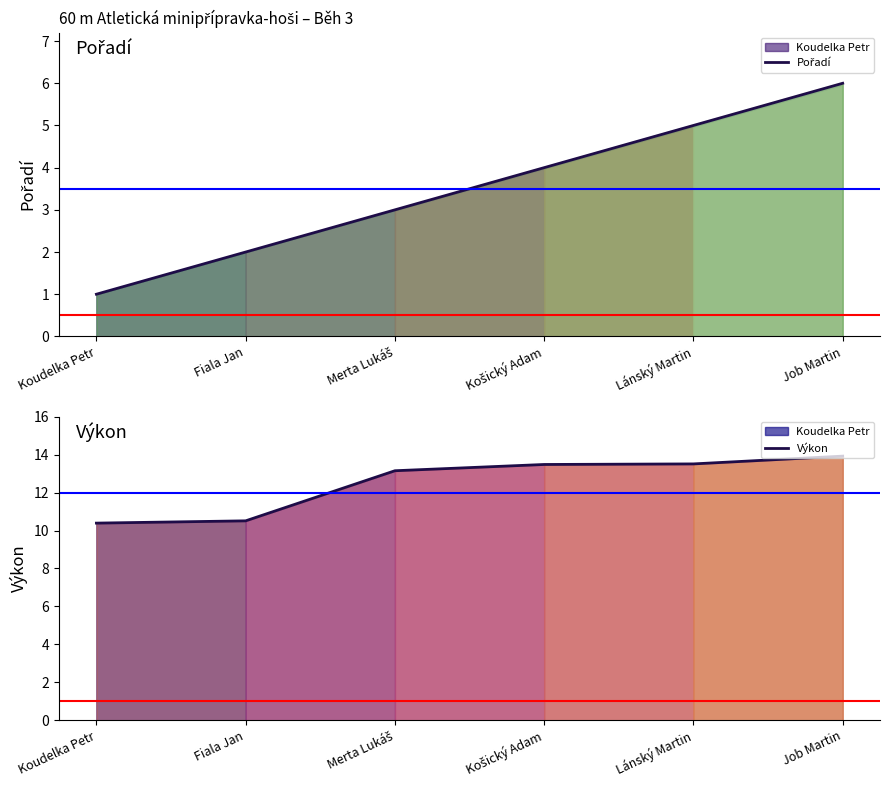

At which category is the sum across all series the highest?

Job Martin